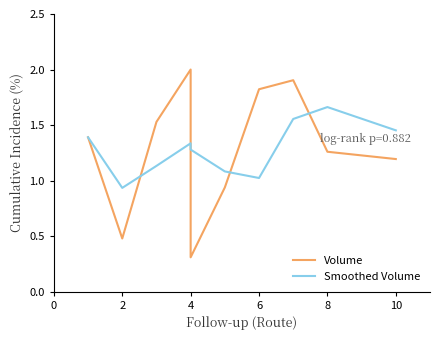

What is the value of the Volume point at the 2nd from the left?

0.5